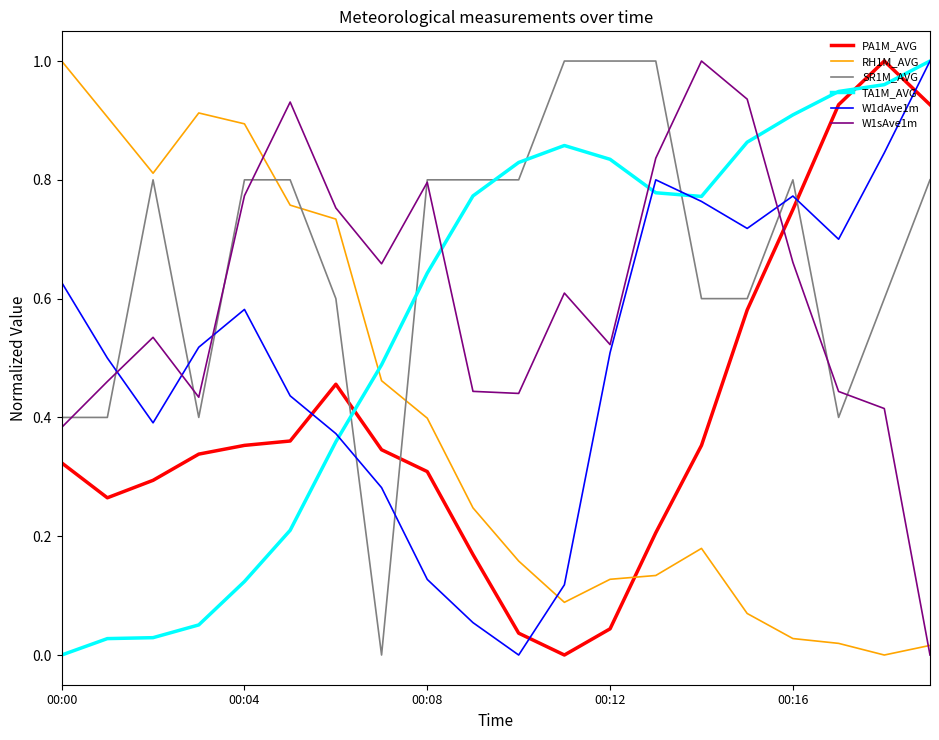

True or false: W1sAve1m and TA1M_AVG cross at least once.

True